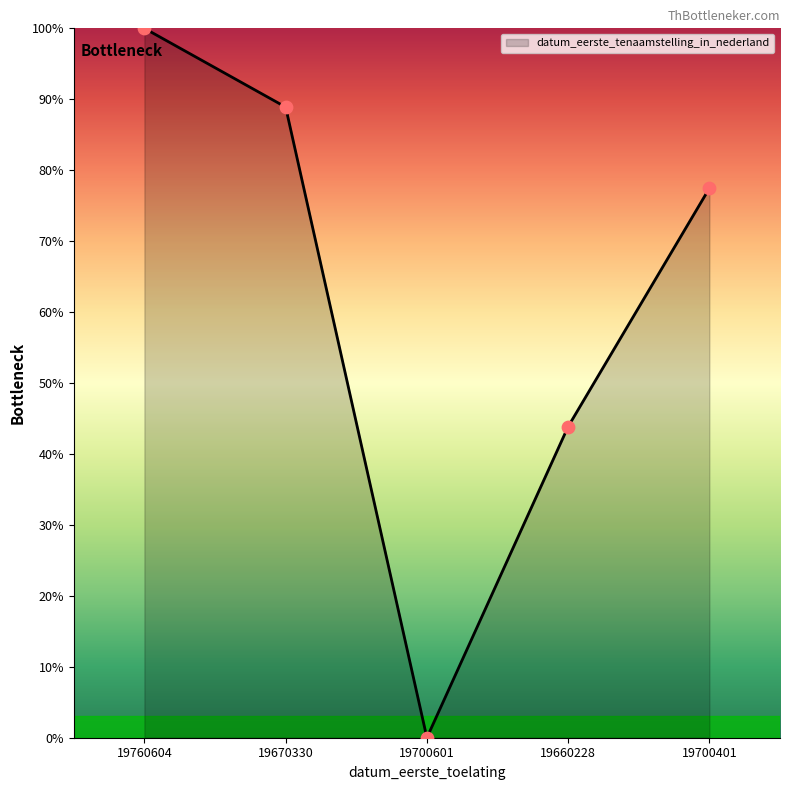

Which has a higher value, 19760604 or 19660228?

19760604